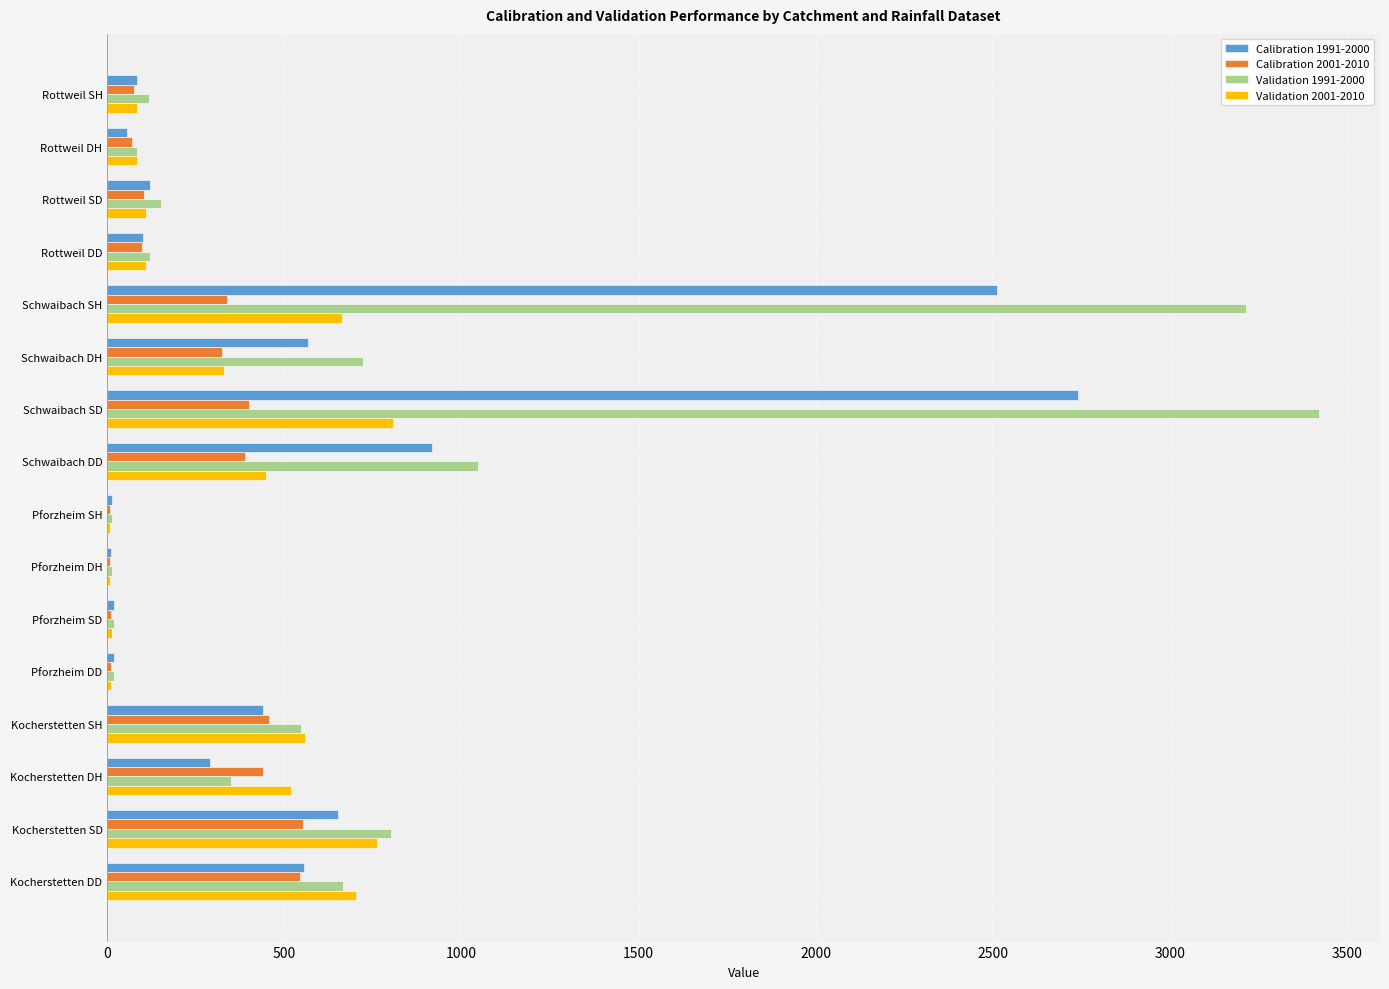

Where is Validation 2001-2010 nearest to the value 406?

Schwaibach DD